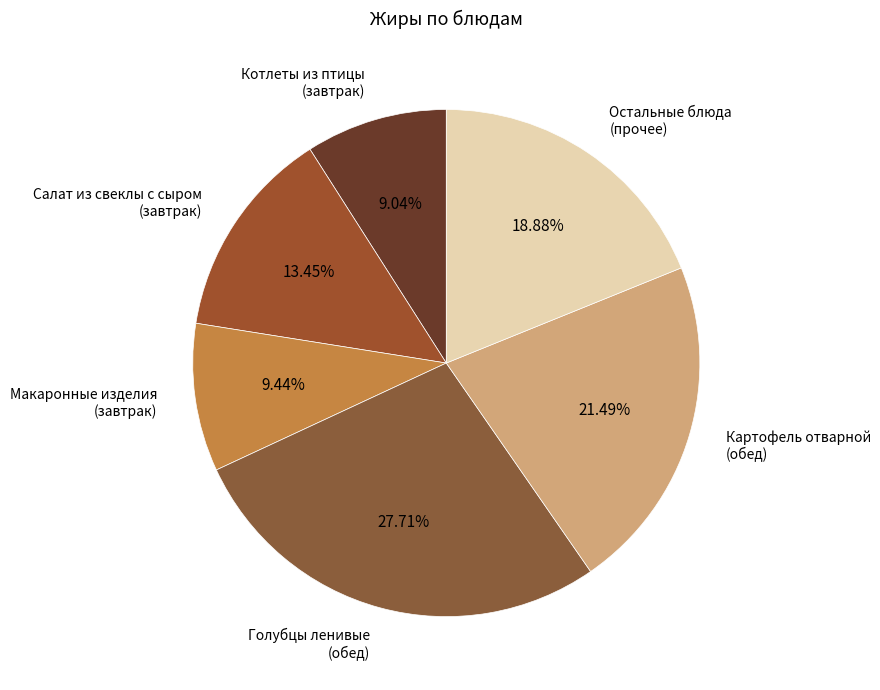

Approximately how many times larger is the value at Котлеты из птицы (завтрак) compared to Салат из свеклы с сыром (завтрак)?

0.7